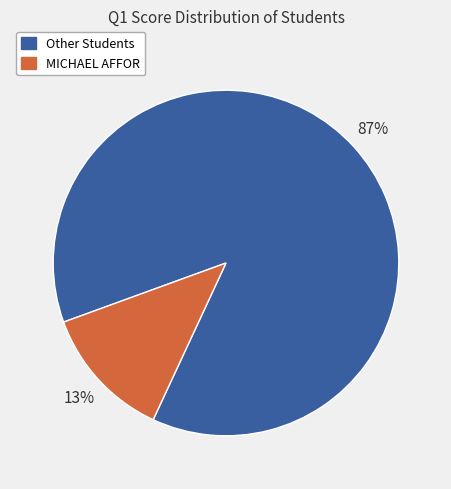

True or false: Other Students accounts for 74% of the total.

False